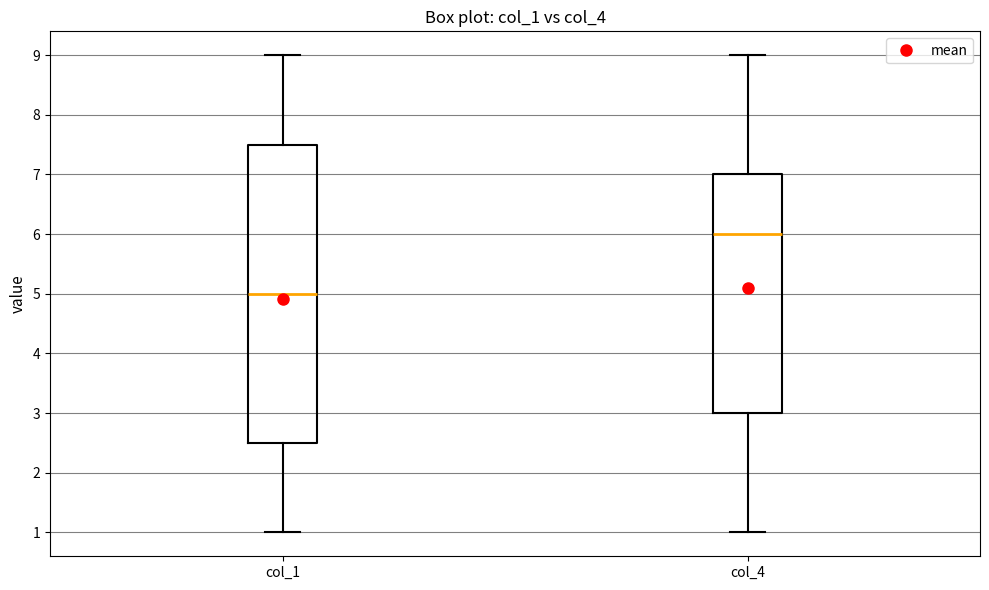

Comparing the boxes themselves (not the whiskers), which one is the tallest?

col_1